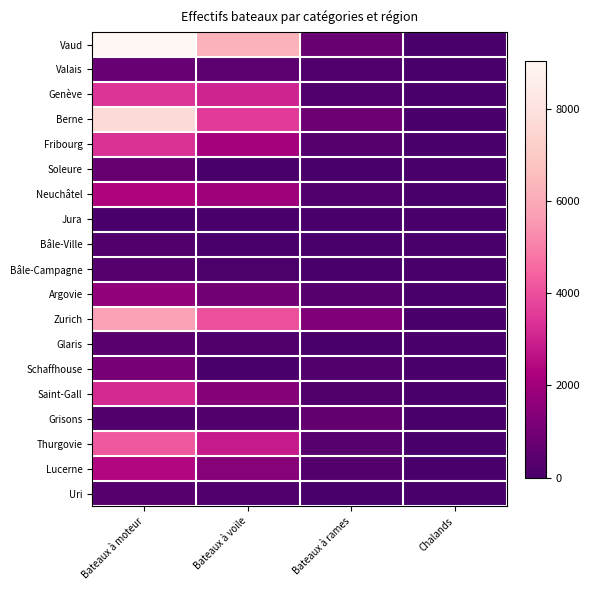

Reading right to left, transcribe all the data shown in this chart.

Vaud: Chalands=12	Bateaux à rames=753	Bateaux à voile=6244	Bateaux à moteur=9039
Valais: Chalands=3	Bateaux à rames=191	Bateaux à voile=428	Bateaux à moteur=737
Genève: Chalands=44	Bateaux à rames=183	Bateaux à voile=3066	Bateaux à moteur=3366
Berne: Chalands=10	Bateaux à rames=852	Bateaux à voile=3535	Bateaux à moteur=7687
Fribourg: Chalands=15	Bateaux à rames=296	Bateaux à voile=2112	Bateaux à moteur=3344
Soleure: Chalands=1	Bateaux à rames=49	Bateaux à voile=43	Bateaux à moteur=700
Neuchâtel: Chalands=27	Bateaux à rames=204	Bateaux à voile=1926	Bateaux à moteur=2300
Jura: Chalands=0	Bateaux à rames=11	Bateaux à voile=4	Bateaux à moteur=21
Bâle-Ville: Chalands=6	Bateaux à rames=55	Bateaux à voile=28	Bateaux à moteur=221
Bâle-Campagne: Chalands=1	Bateaux à rames=34	Bateaux à voile=91	Bateaux à moteur=292
Argovie: Chalands=2	Bateaux à rames=293	Bateaux à voile=981	Bateaux à moteur=1636
Zurich: Chalands=28	Bateaux à rames=1295	Bateaux à voile=4002	Bateaux à moteur=5728
Glaris: Chalands=1	Bateaux à rames=16	Bateaux à voile=152	Bateaux à moteur=407
Schaffhouse: Chalands=0	Bateaux à rames=247	Bateaux à voile=42	Bateaux à moteur=1066
Saint-Gall: Chalands=0	Bateaux à rames=156	Bateaux à voile=1390	Bateaux à moteur=3173
Grisons: Chalands=0	Bateaux à rames=629	Bateaux à voile=214	Bateaux à moteur=222
Thurgovie: Chalands=6	Bateaux à rames=369	Bateaux à voile=2837	Bateaux à moteur=4168
Lucerne: Chalands=3	Bateaux à rames=273	Bateaux à voile=1433	Bateaux à moteur=2383
Uri: Chalands=6	Bateaux à rames=18	Bateaux à voile=179	Bateaux à moteur=323